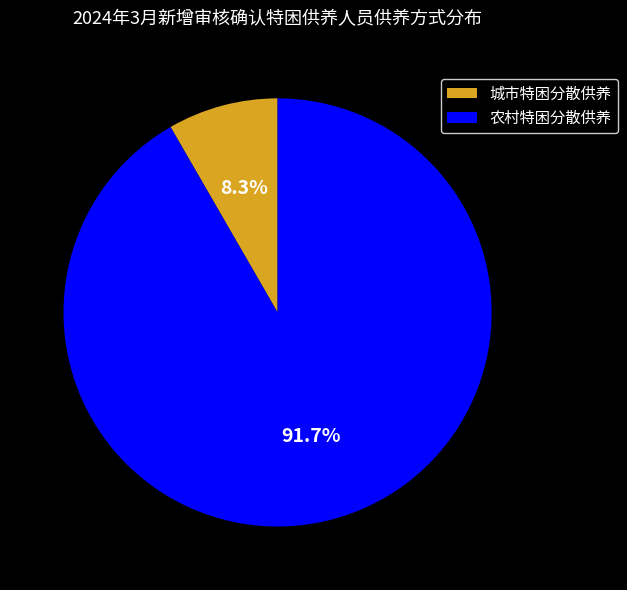

Which category has the smallest portion of the pie?

城市特困分散供养